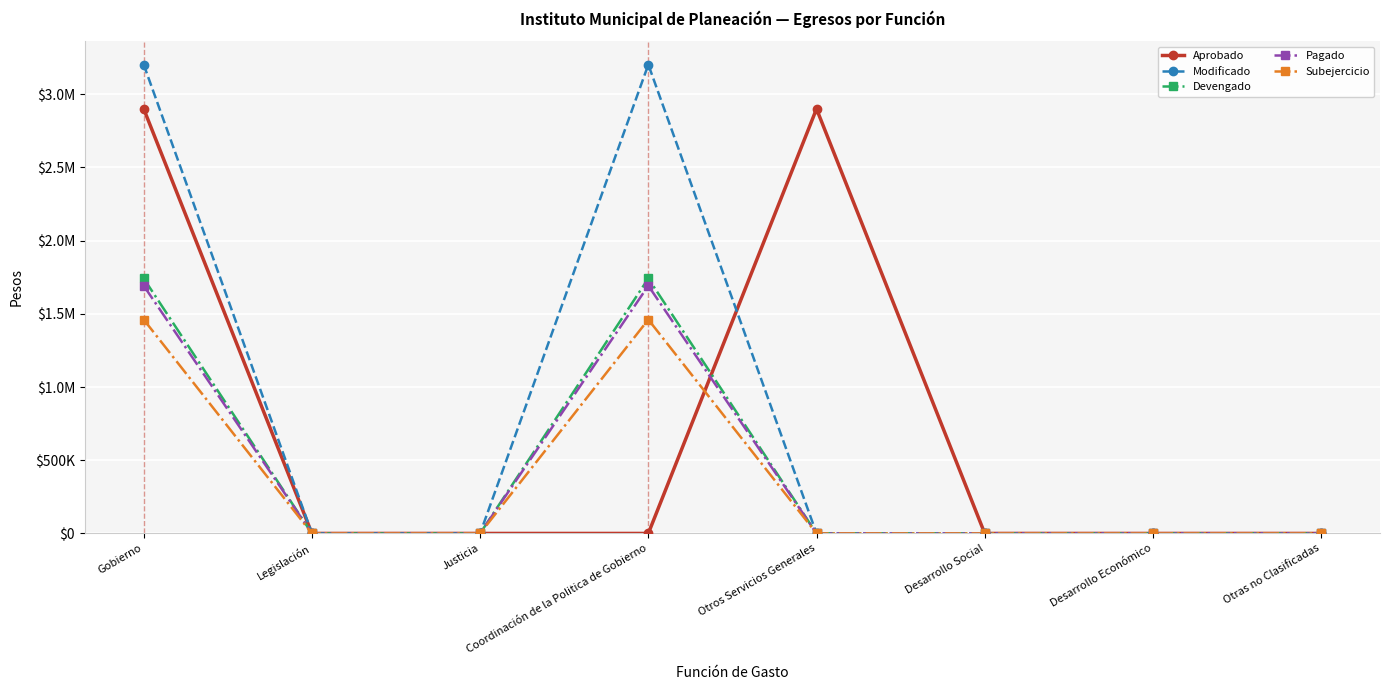

Reading right to left, what are all the values shown in this chart?

Aprobado: Otras no Clasificadas=0.0	Desarrollo Económico=0.0	Desarrollo Social=0.0	Otros Servicios Generales=2900000.0	Coordinación de la Politica de Gobierno=0.0	Justicia=0.0	Legislación=0.0	Gobierno=2900000.0
Modificado: Otras no Clasificadas=0.0	Desarrollo Económico=0.0	Desarrollo Social=0.0	Otros Servicios Generales=0.0	Coordinación de la Politica de Gobierno=3202411.2	Justicia=0.0	Legislación=0.0	Gobierno=3202411.2
Devengado: Otras no Clasificadas=0.0	Desarrollo Económico=0.0	Desarrollo Social=0.0	Otros Servicios Generales=0.0	Coordinación de la Politica de Gobierno=1741699.1	Justicia=0.0	Legislación=0.0	Gobierno=1741699.1
Pagado: Otras no Clasificadas=0.0	Desarrollo Económico=0.0	Desarrollo Social=0.0	Otros Servicios Generales=0.0	Coordinación de la Politica de Gobierno=1692141.6	Justicia=0.0	Legislación=0.0	Gobierno=1692141.6
Subejercicio: Otras no Clasificadas=0.0	Desarrollo Económico=0.0	Desarrollo Social=0.0	Otros Servicios Generales=0.0	Coordinación de la Politica de Gobierno=1460712.1	Justicia=0.0	Legislación=0.0	Gobierno=1460712.1